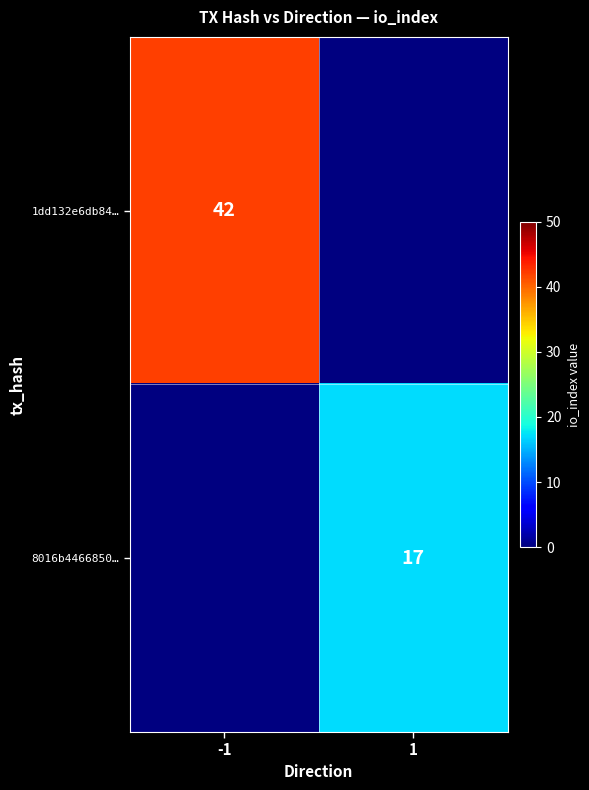

Is the value of 1dd132e6db84… at -1 greater than the value of 8016b4466850… at 1?

Yes